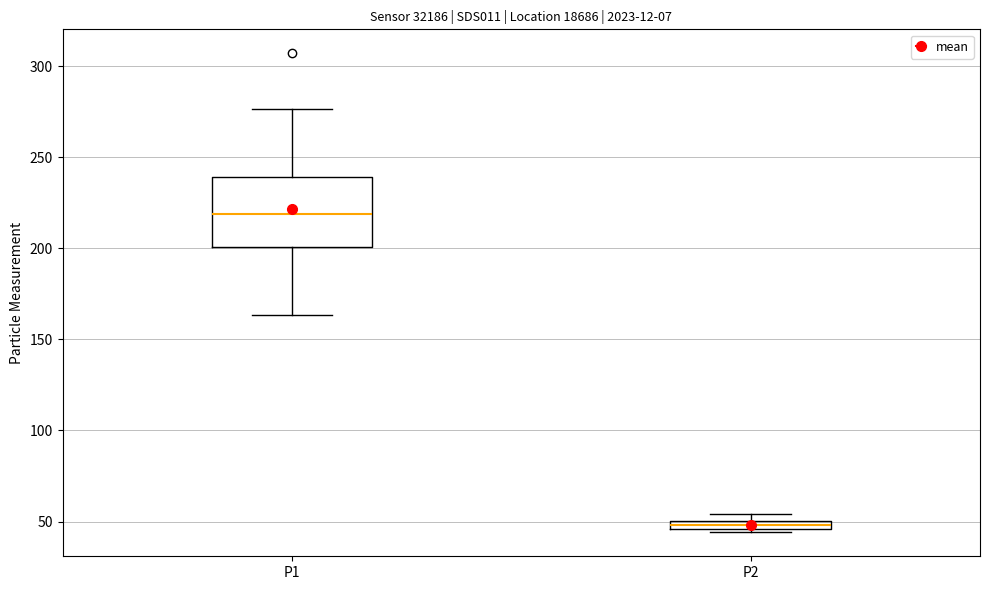

Which box has the highest median line?

P1